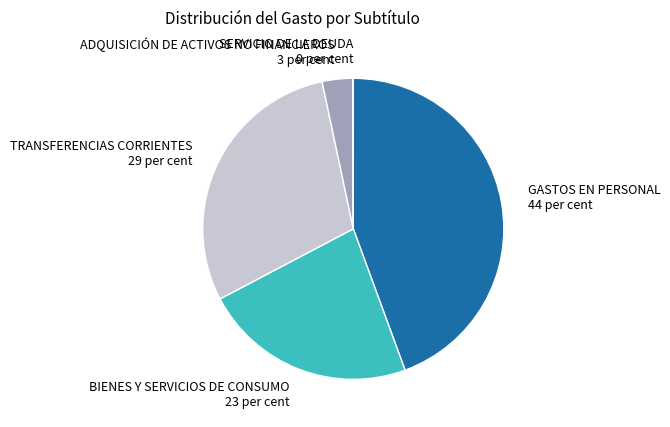

Combined, do BIENES Y SERVICIOS DE CONSUMO and TRANSFERENCIAS CORRIENTES account for over 50%?

Yes